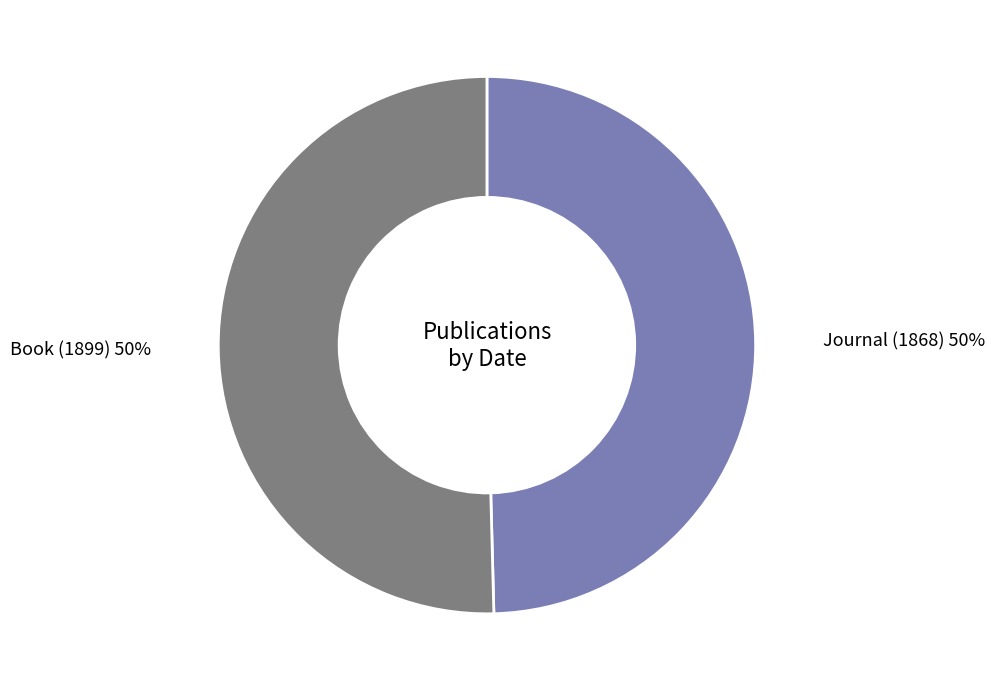

What is the ratio of the value at Book (1899) to the value at Journal (1868)?

1.0